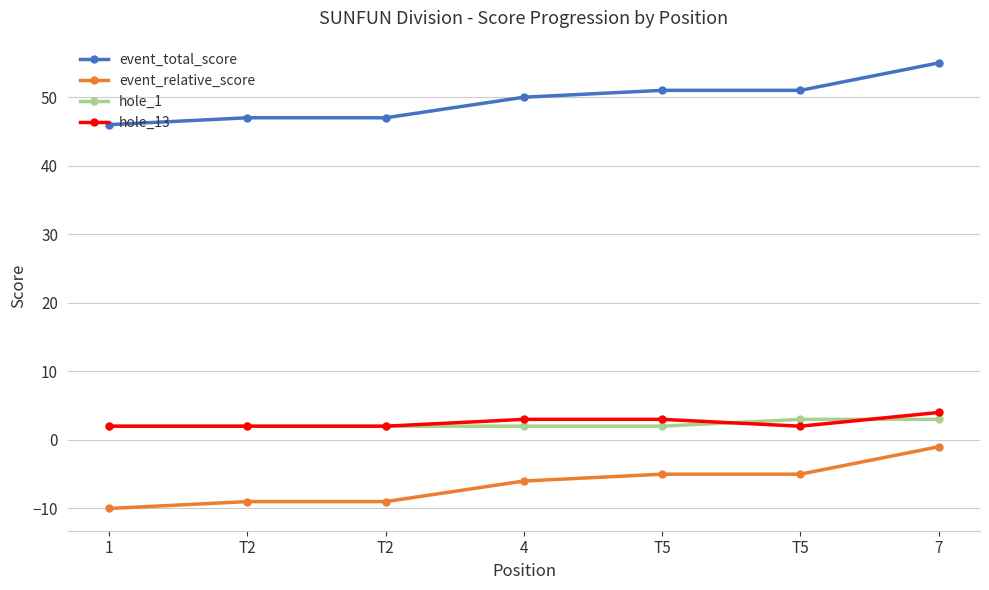

How many values in the event_total_score series are below 50?

3